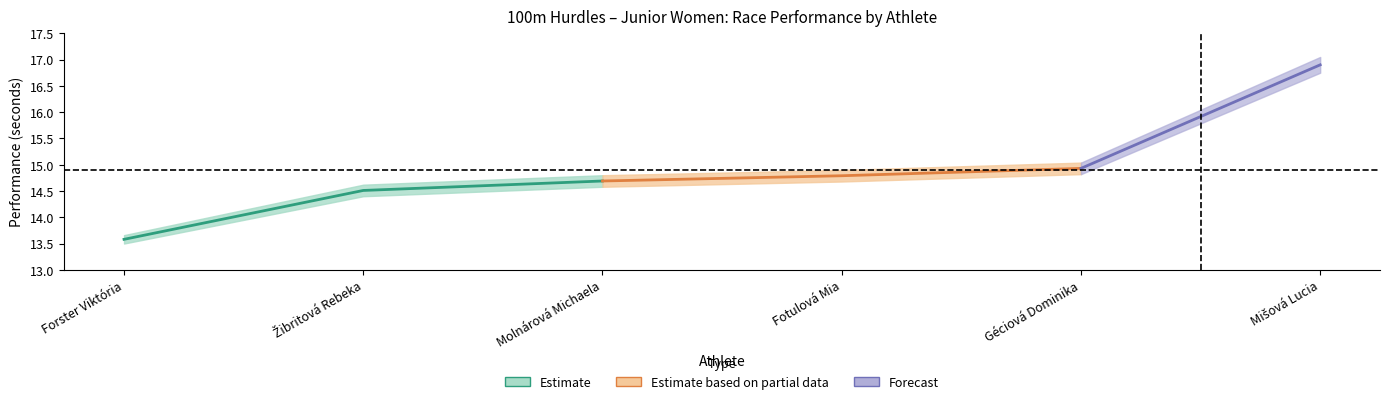

Does the chart have visible grid lines?

No